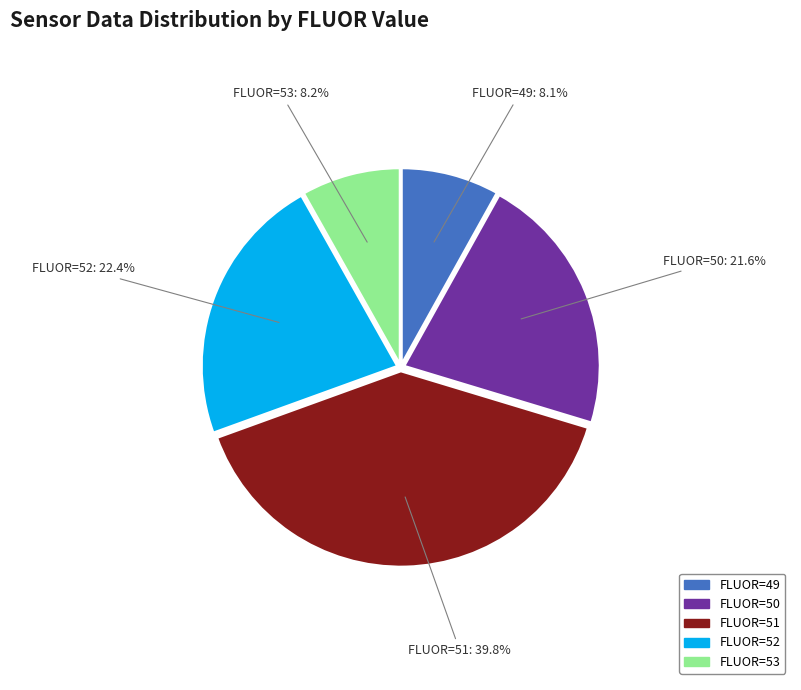

Is there a majority slice in this chart?

No